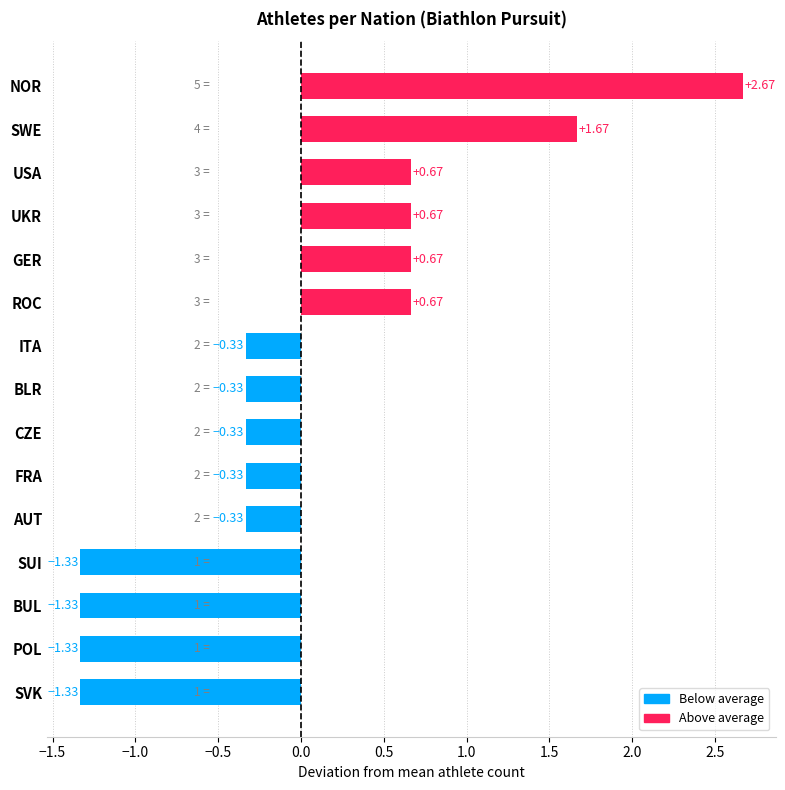

Which has a higher value, GER or SVK?

GER